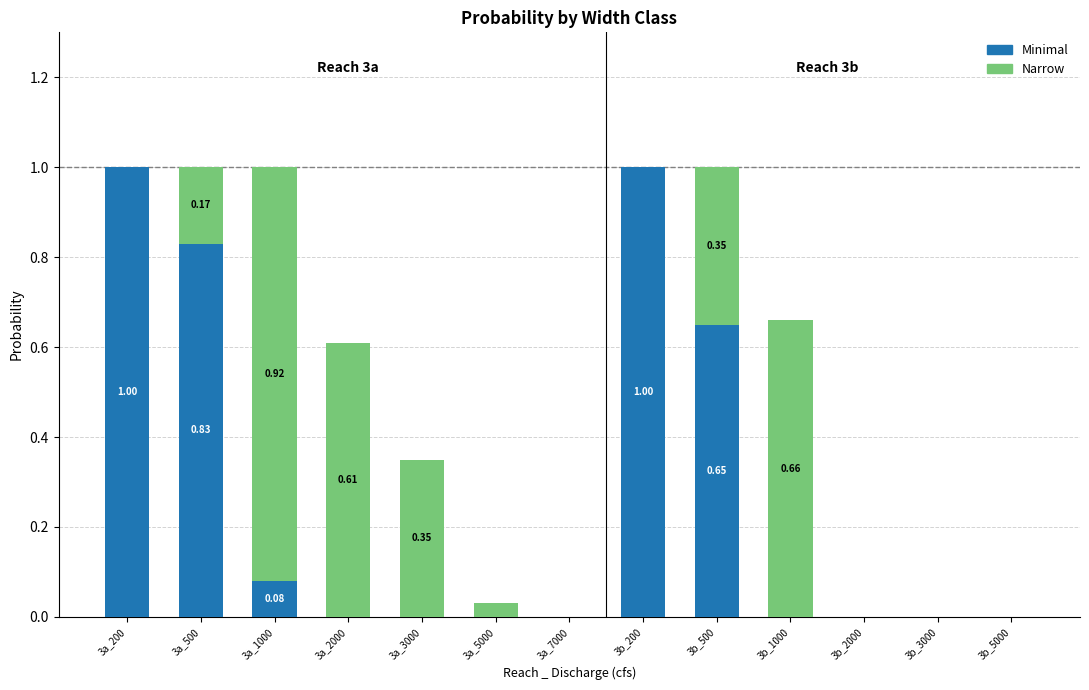

What is the sum of all Minimal values?

3.6